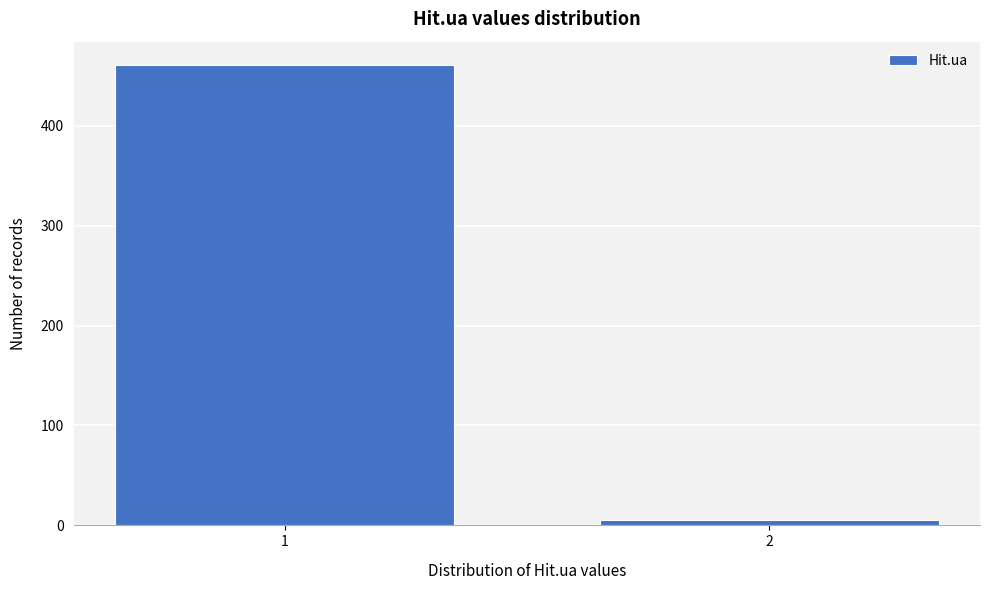

Reading left to right, list all the values displayed in this chart.

461	5